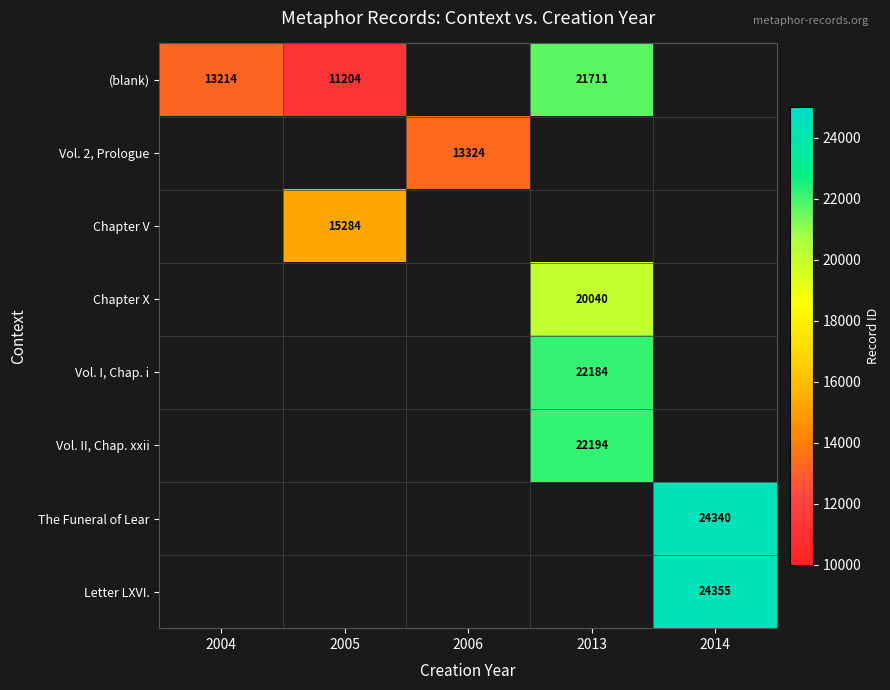

At how many categories does at least one series exceed 12778?

5